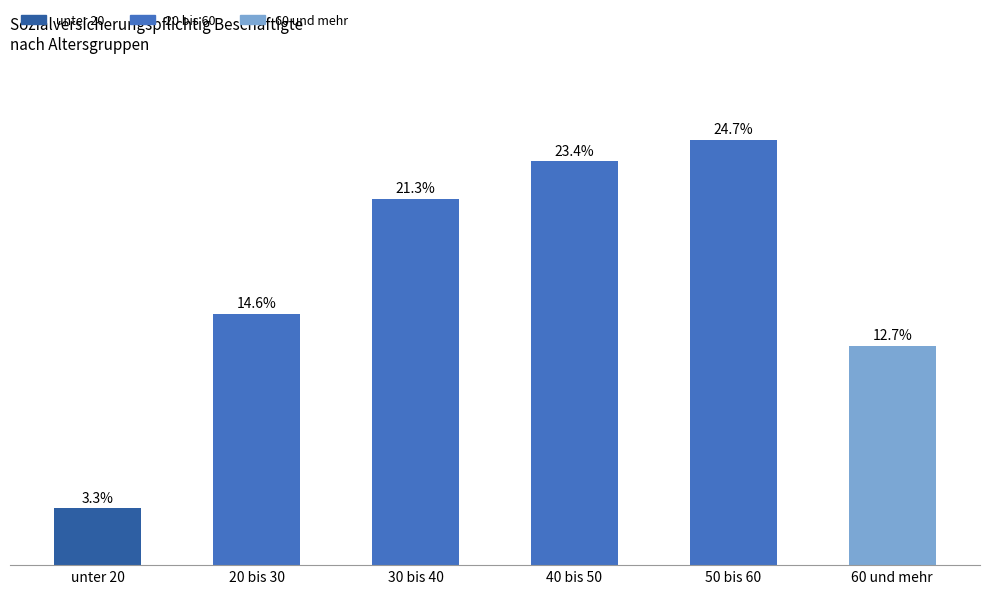

Are the bars horizontal?

No